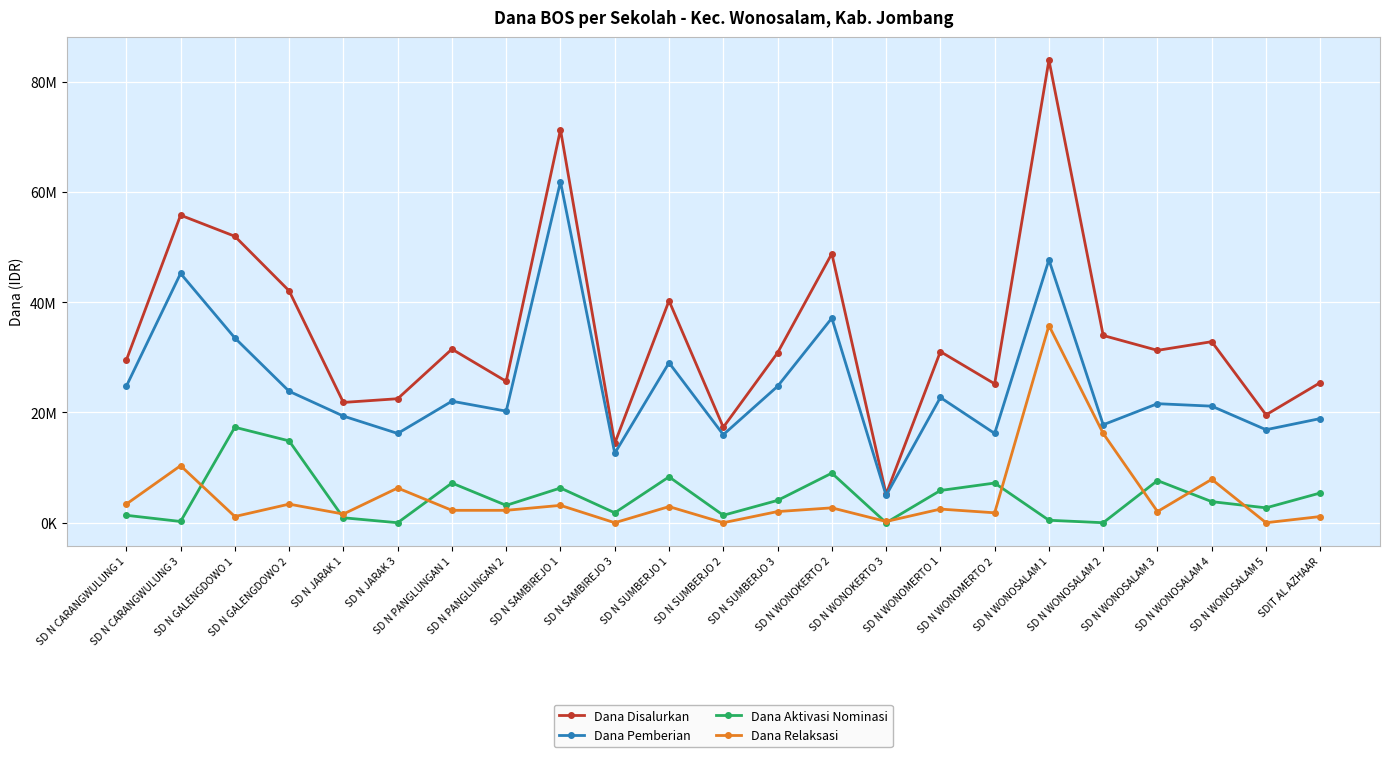

What is the spread (max minus min) of values at SDIT AL AZHAAR?

24300000